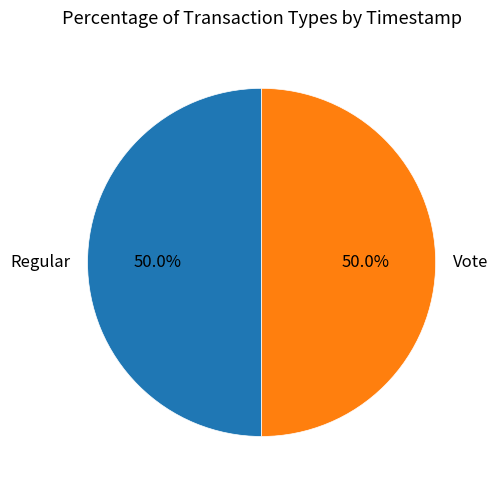

Is it true that Regular is 50% of the pie?

True